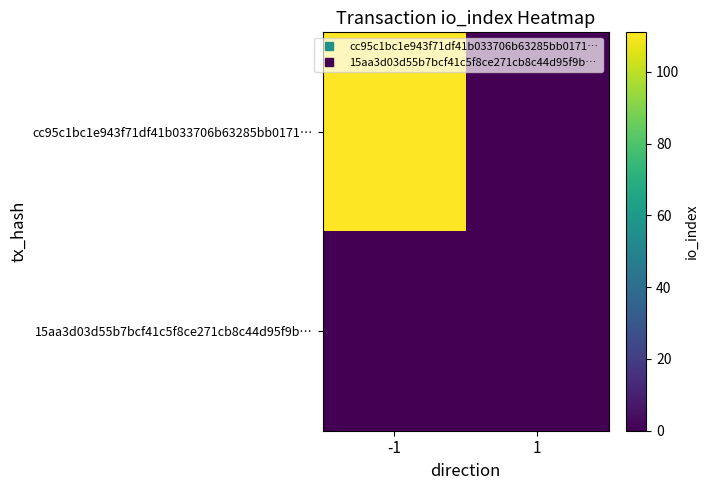

What is the spread (max minus min) of values at -1?

111